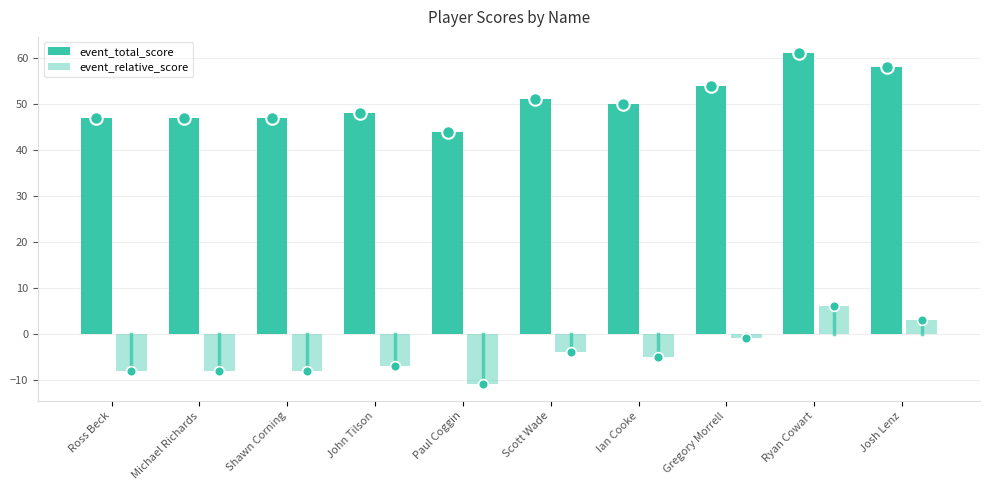

How many bars are there in total?

20